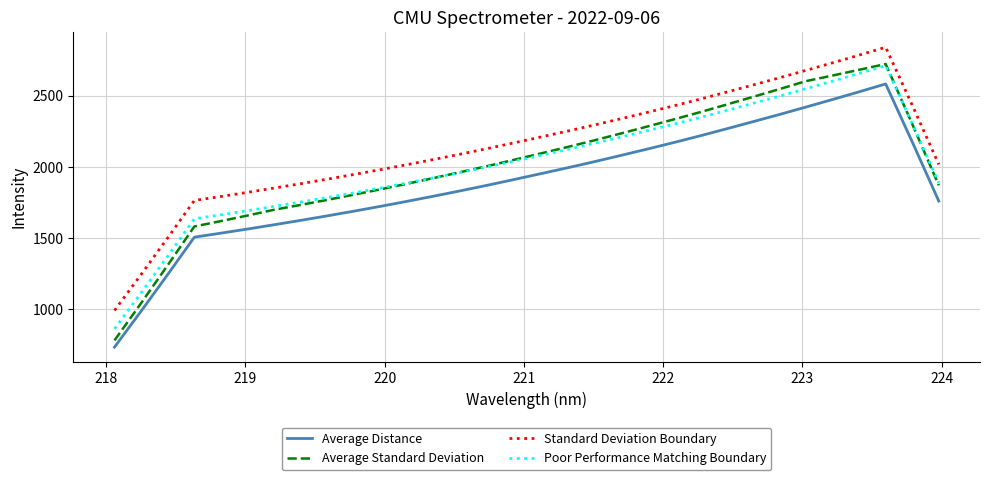

What is the smallest value displayed?

732.1